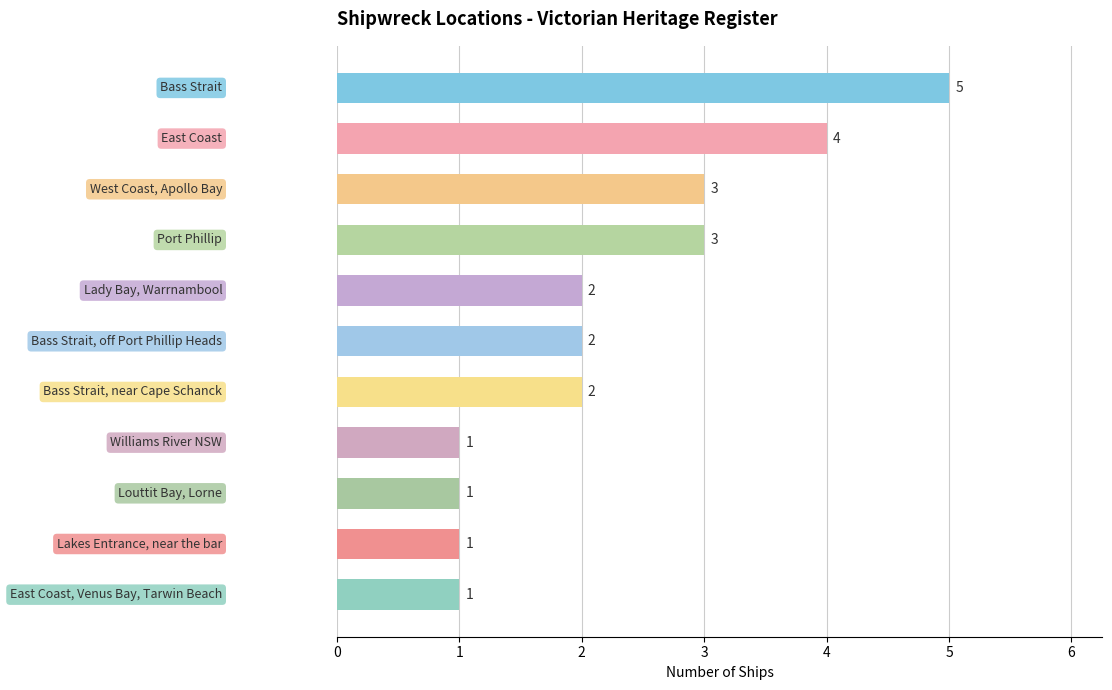

How many distinct data groups are displayed?

1